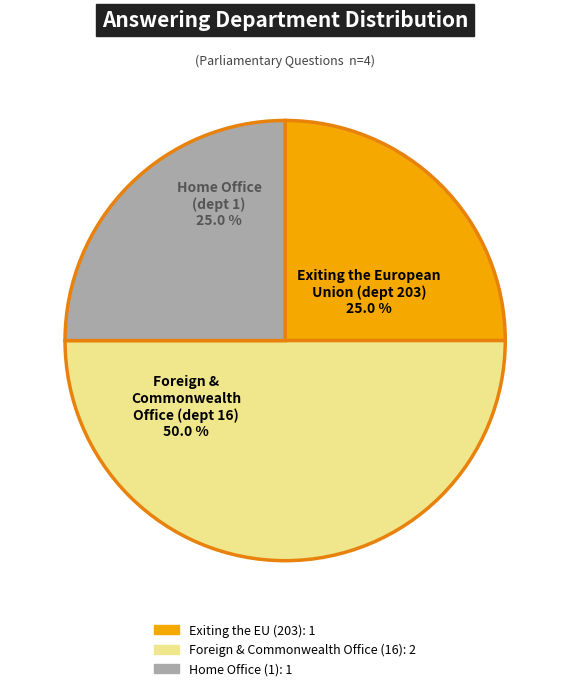

Is there a majority slice in this chart?

No